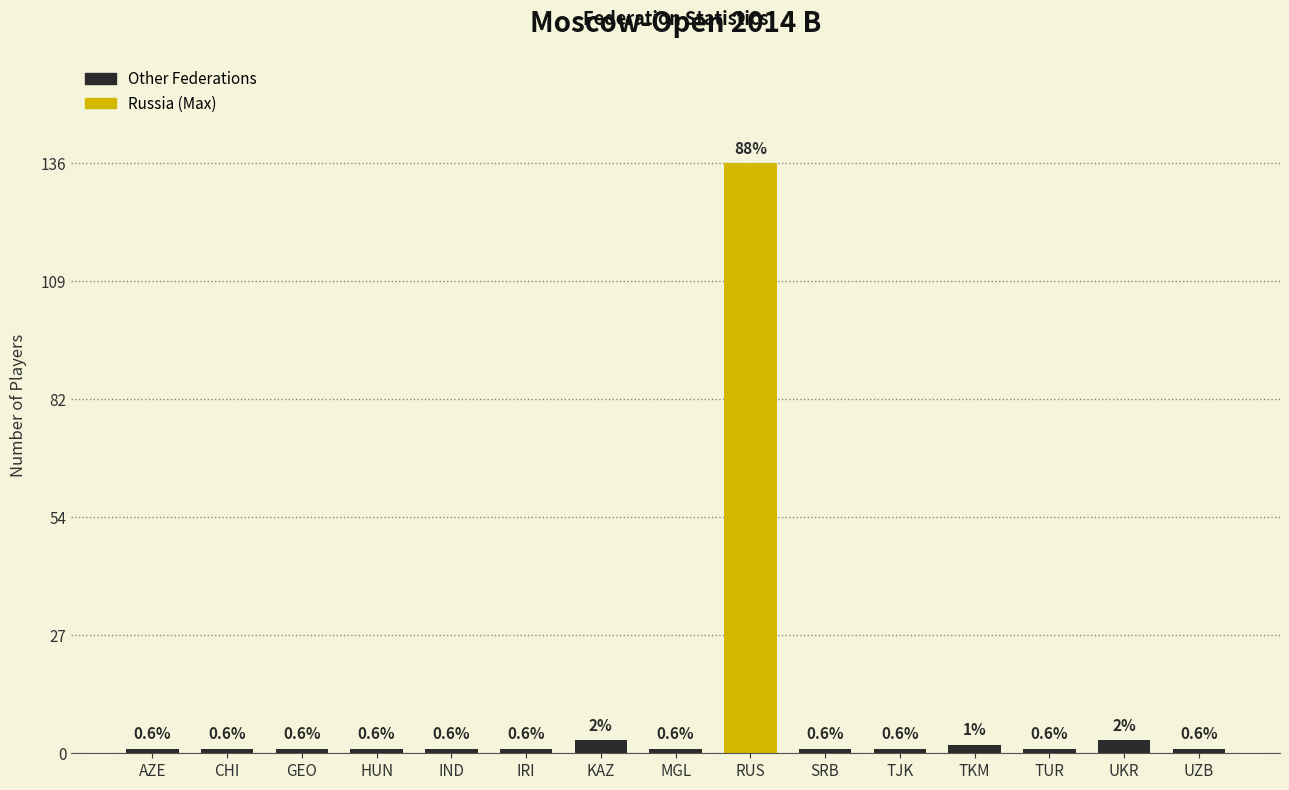

How many bars are there in total?

15